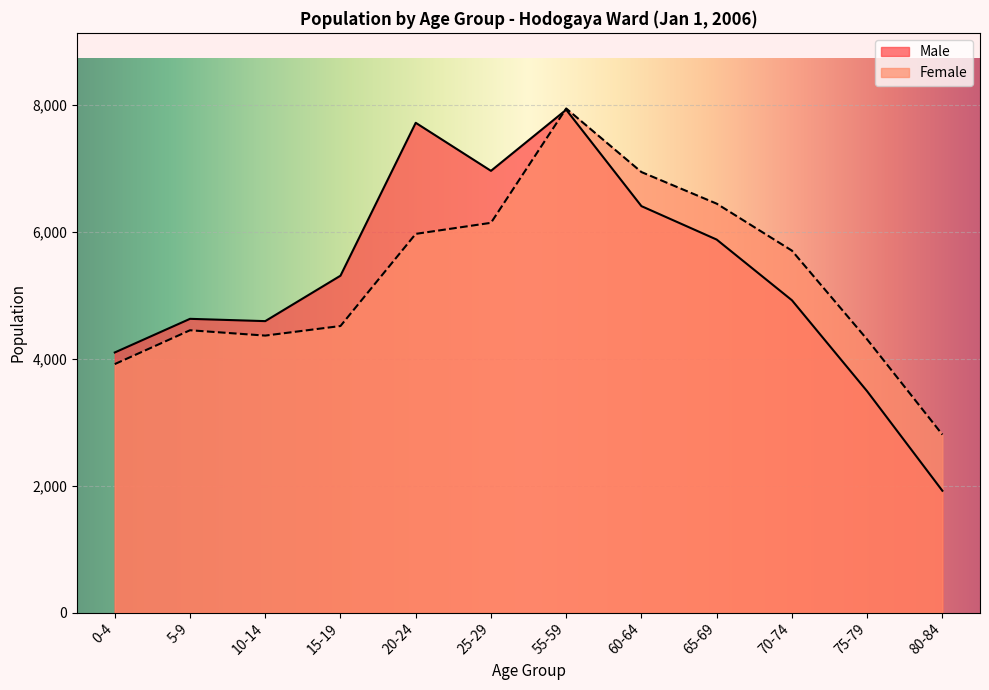

Does the chart display data point markers on the line(s)?

No